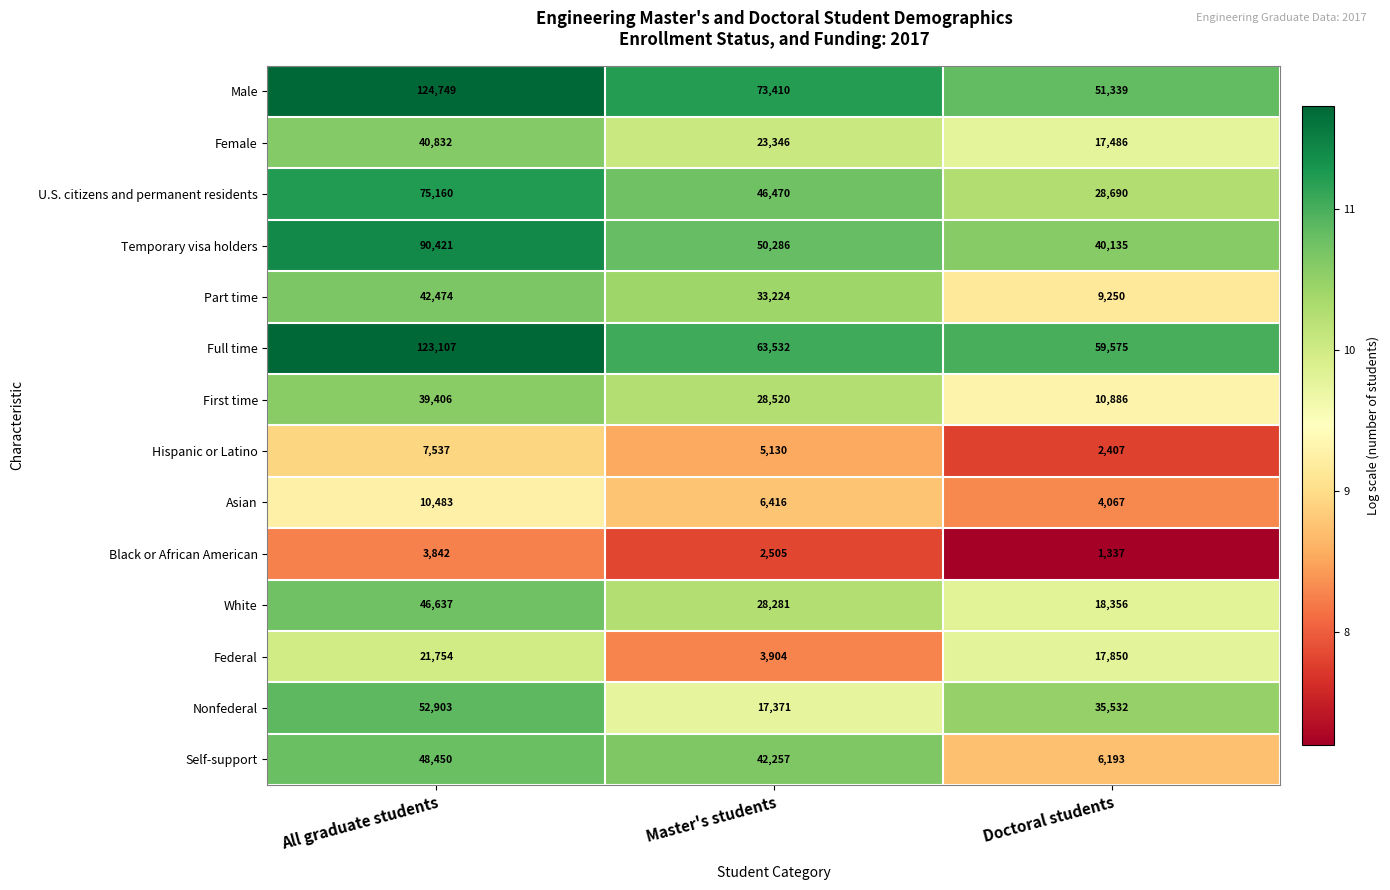

Which label corresponds to the largest value in the chart?

All graduate students